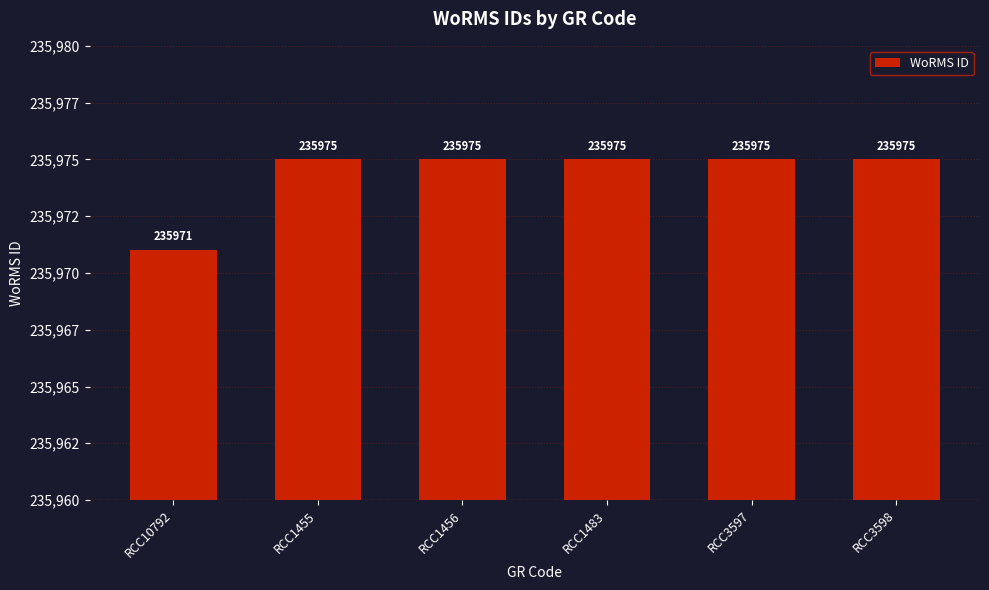

Does the chart contain any negative values?

No